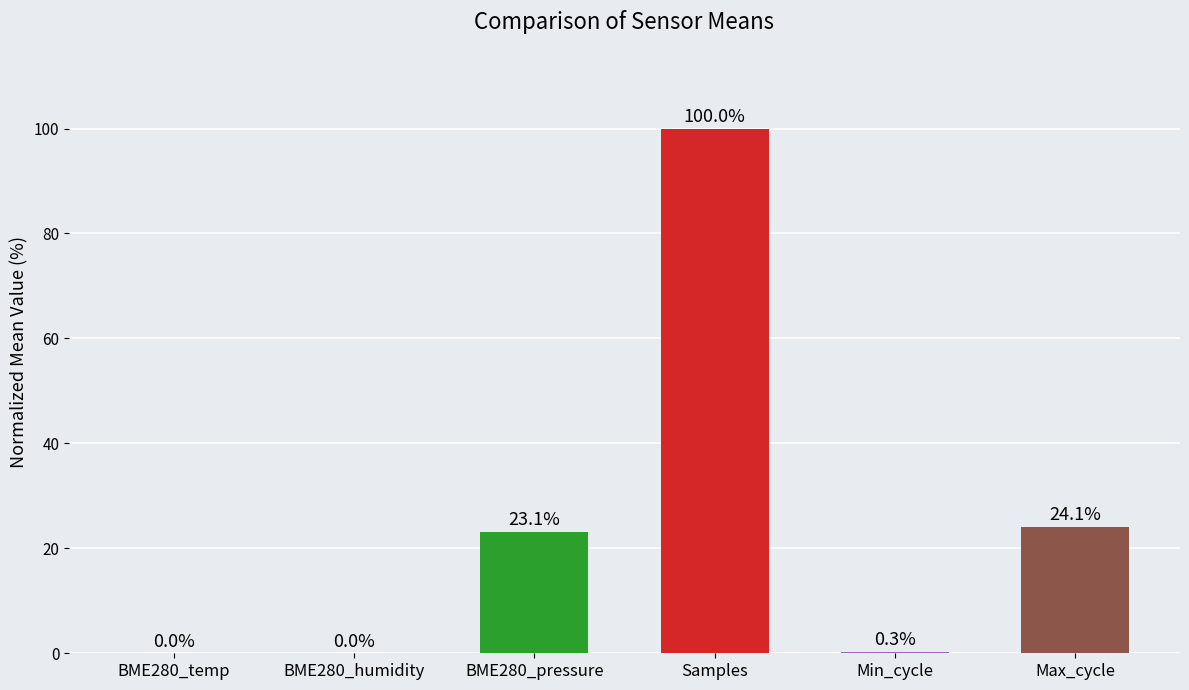

What is the sum of the values at BME280_humidity and Samples?

100.0